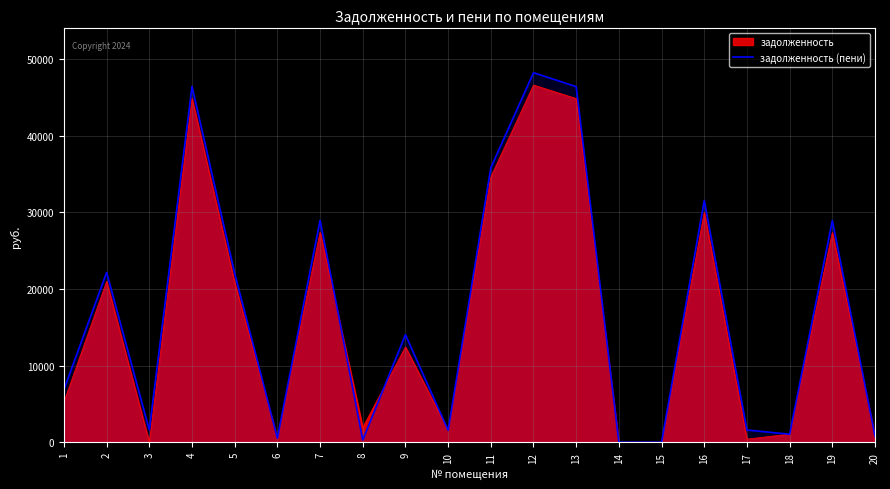

How many lines are shown in the chart?

2